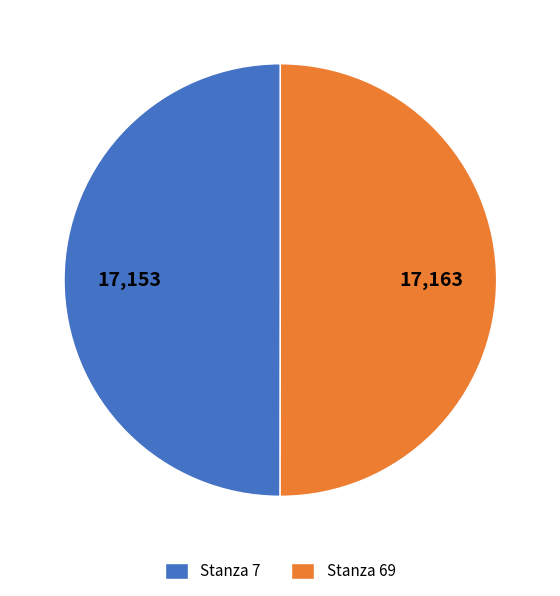

Is the sum of Stanza 69 and Stanza 7 greater than half?

Yes